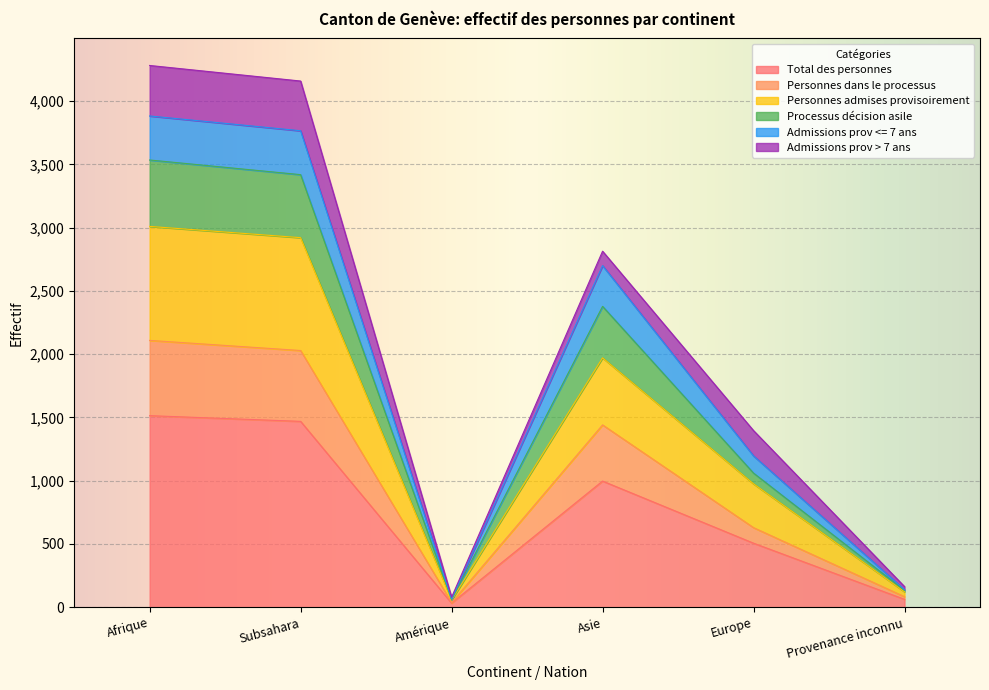

What is the value of the Processus décision asile point at the 6th from the left?

139